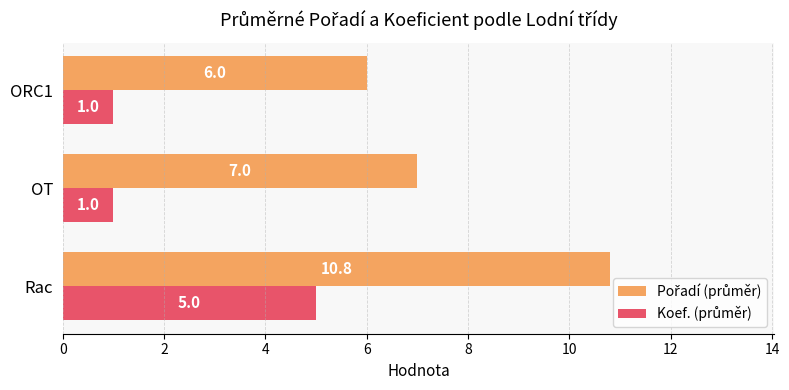

What is the spread (max minus min) of values at ORC1?

5.0